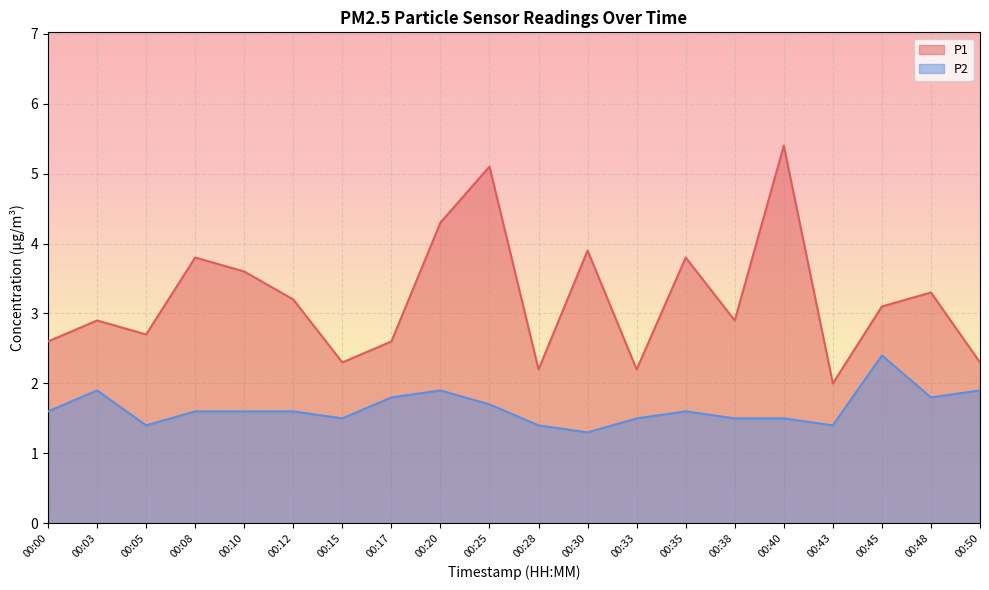

How many lines are shown in the chart?

2